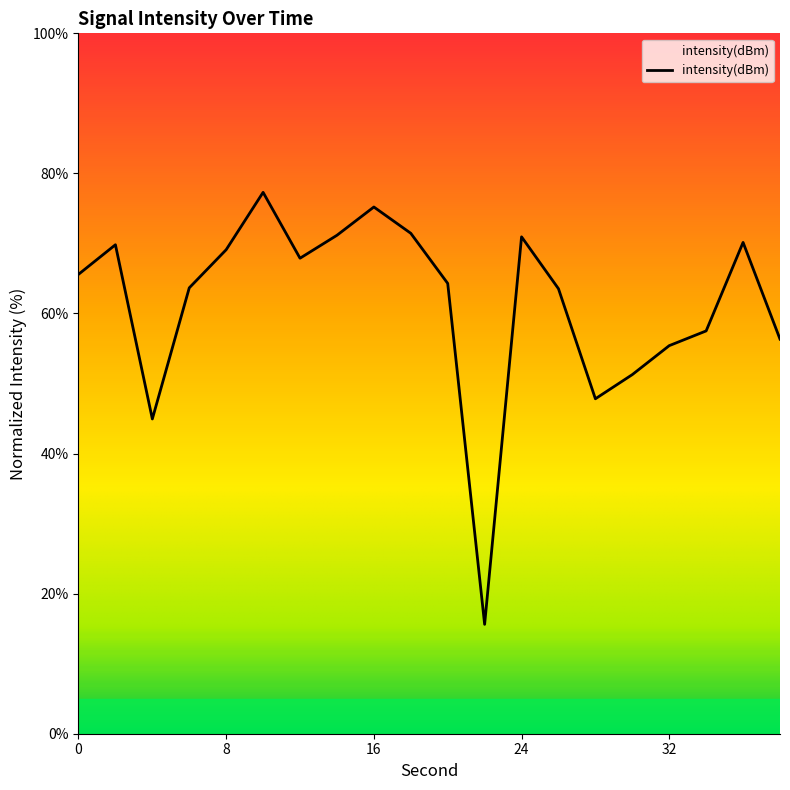

What is the maximum value shown in the chart?

77.3